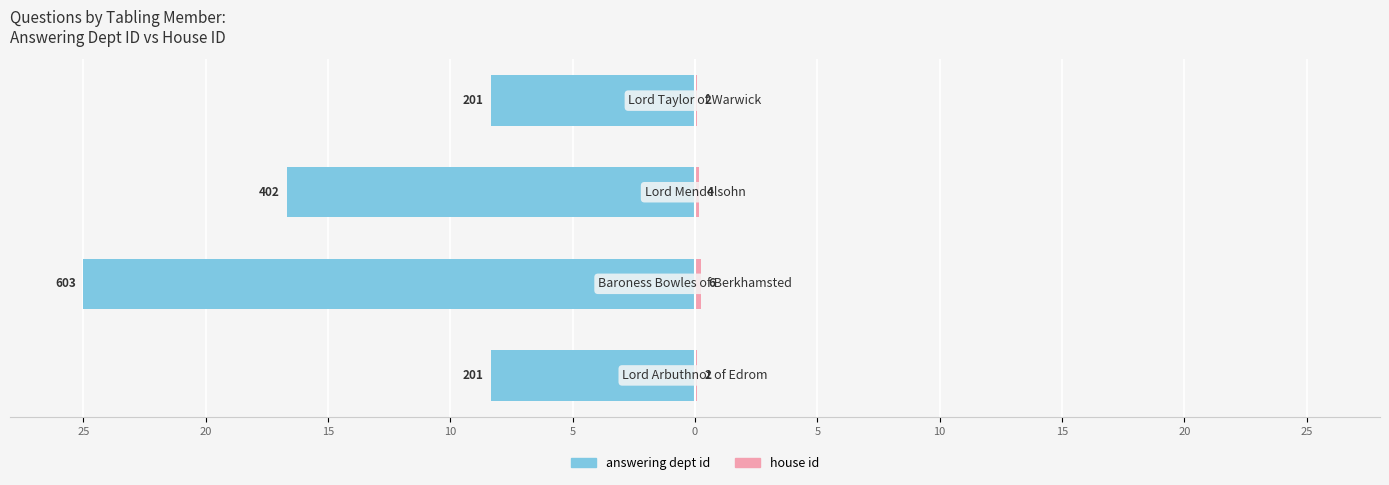

Which series changed the most between 15 and 10?

answering dept id